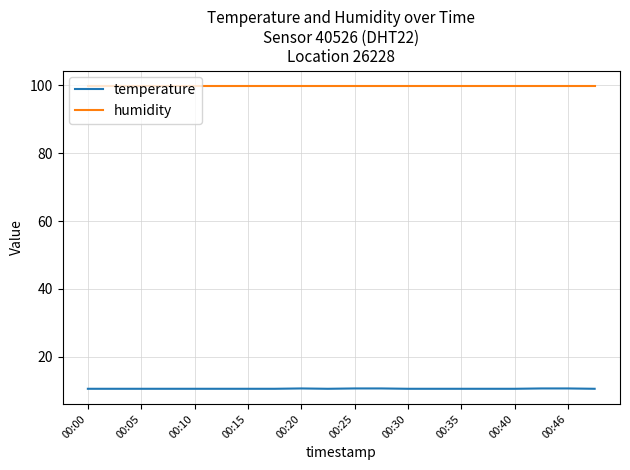

Which series has the largest total across all categories?

humidity